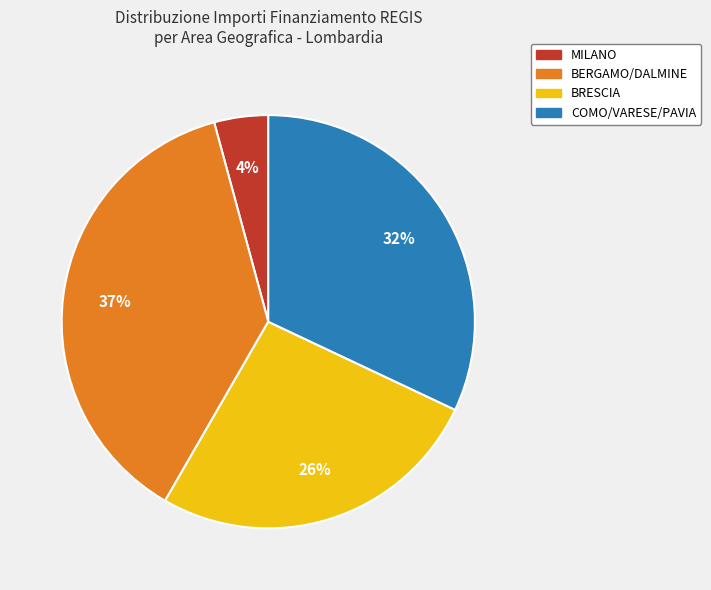

Does any single category account for the majority?

No